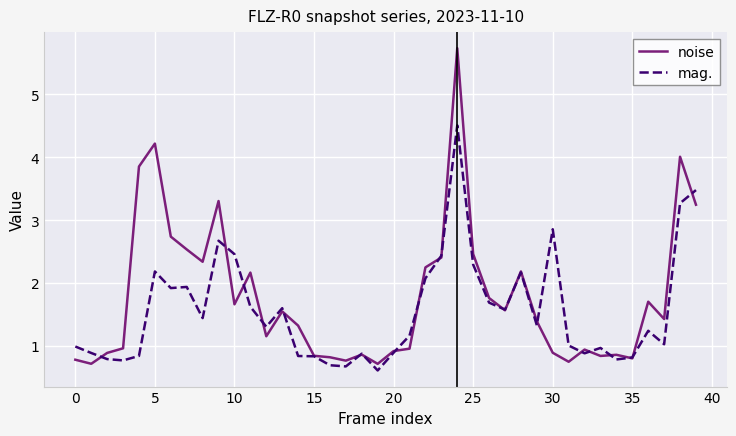

What is the maximum value shown in the chart?

5.7